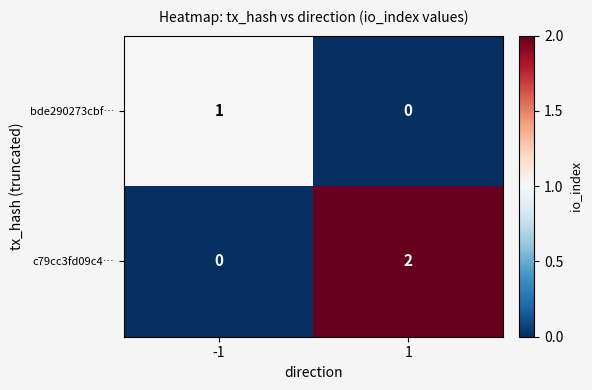

Which series has the widest spread of values?

c79cc3fd09c4…